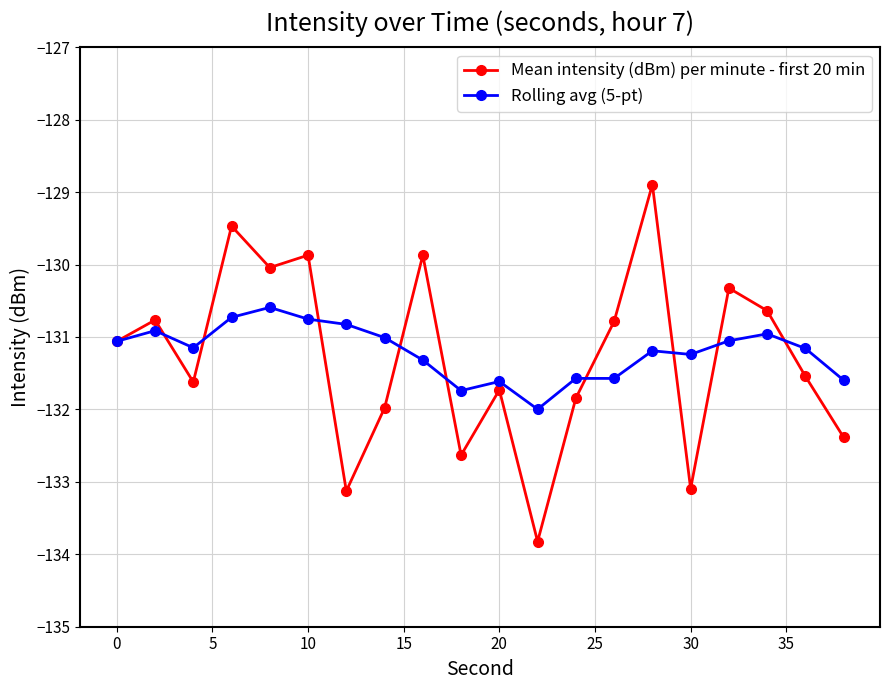

Count the number of categories in the chart.

20